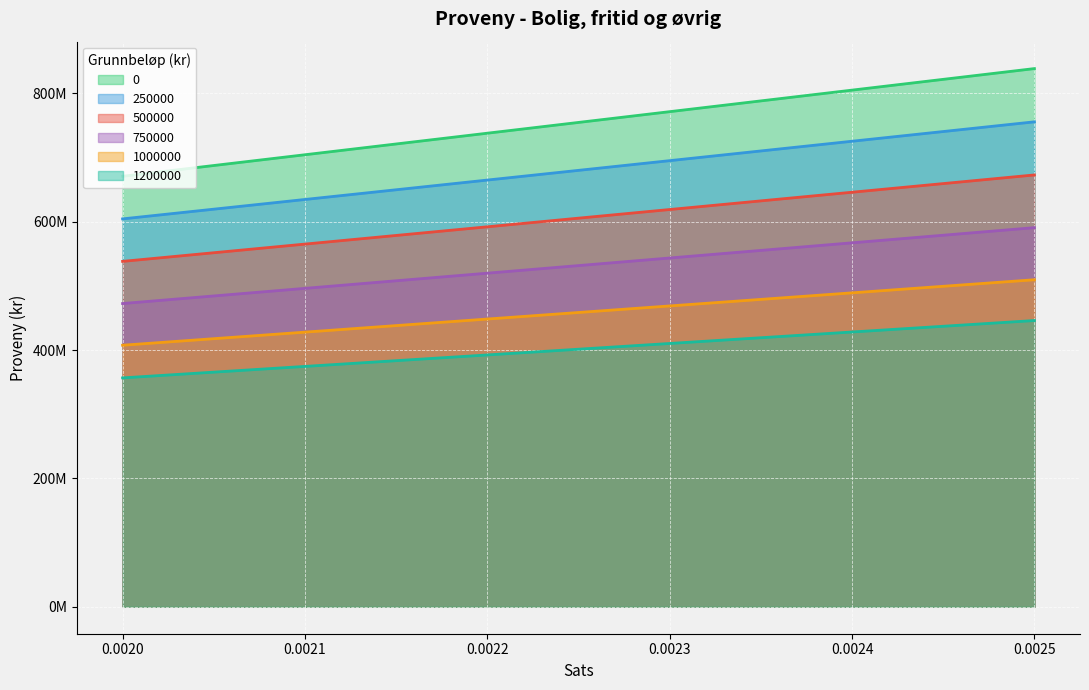

True or false: 750000 has more than 0 points higher than both neighbors.

False